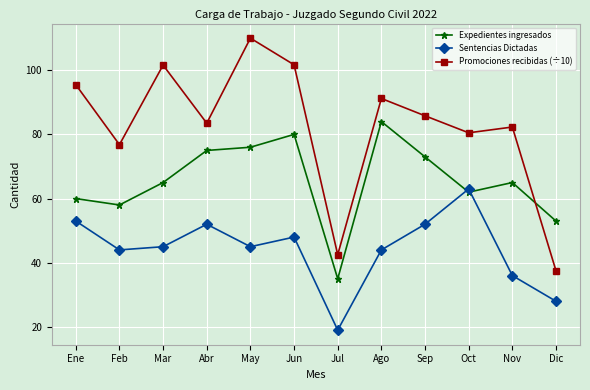

How many lines are shown in the chart?

3